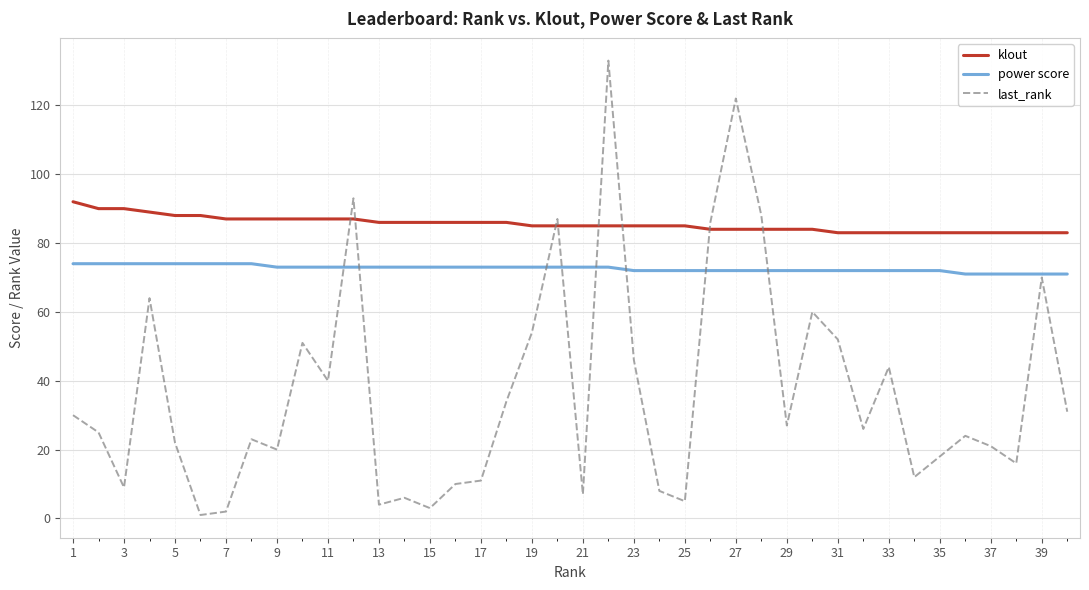

Which series has the widest spread of values?

last_rank